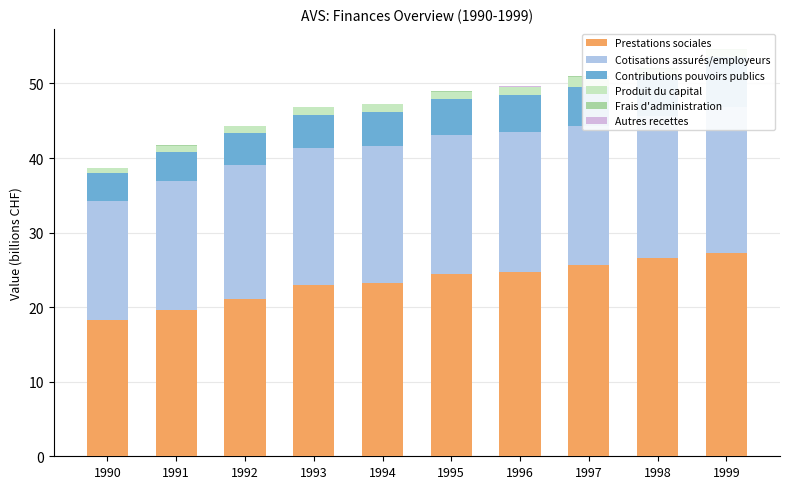

Reading right to left, transcribe all the data shown in this chart.

Prestations sociales: 27.3	26.6	25.7	24.7	24.4	23.3	23.0	21.1	19.6	18.3
Cotisations assurés/employeurs: 19.6	19.0	18.6	18.7	18.6	18.3	18.3	18.0	17.3	16.0
Contributions pouvoirs publics: 6.7	5.3	5.2	5.0	4.8	4.6	4.5	4.2	3.9	3.7
Produit du capital: 0.9	1.0	1.5	1.1	1.0	1.0	1.0	0.9	0.8	0.7
Frais d'administration: 0.1	0.1	0.1	0.1	0.1	0.1	0.1	0.1	0.1	0.1
Autres recettes: 0.0	0.0	0.0	0.0	0.0	0.0	0.0	0.0	0.0	0.0